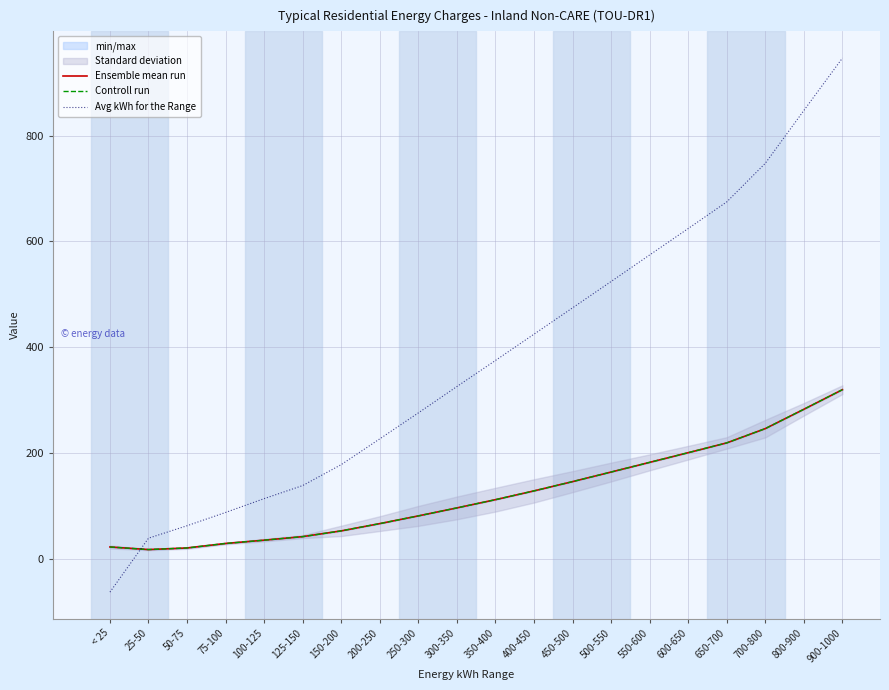

How many data points in Avg kWh for the Range are less than 374?

10